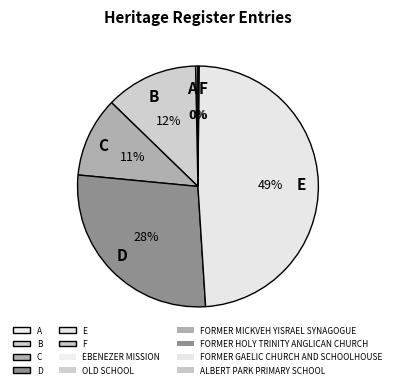

Is it true that A is 0% of the pie?

True